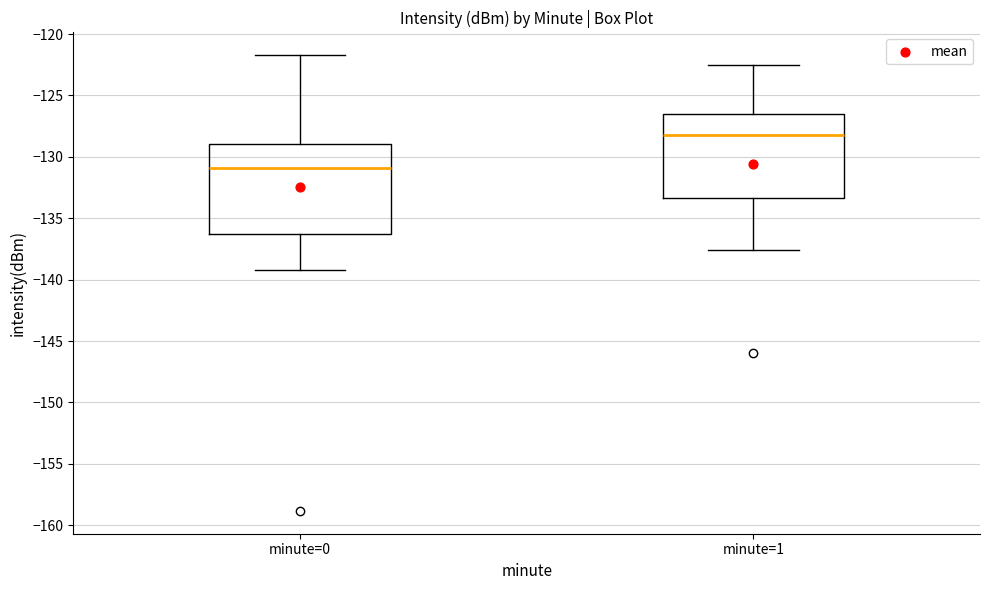

Which box has the highest median line?

minute=1